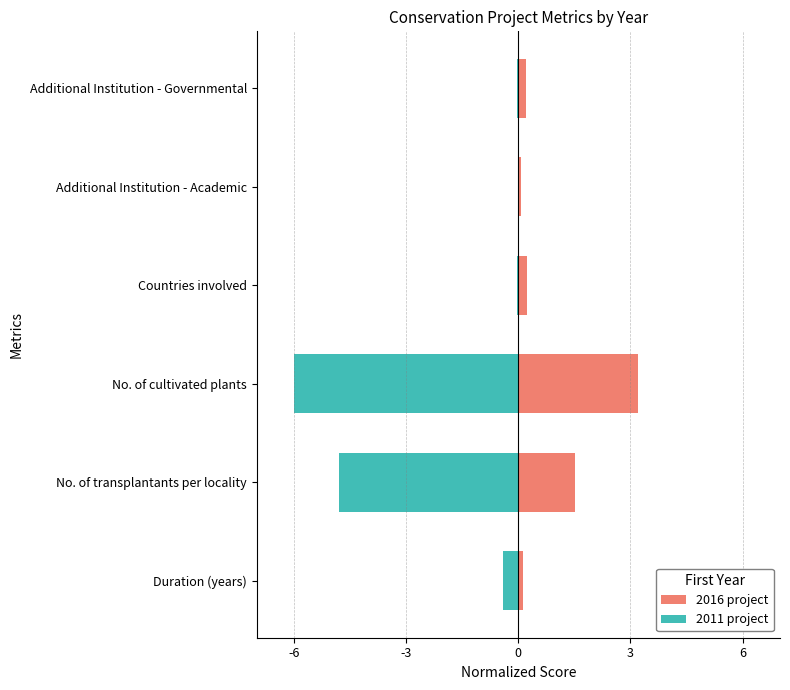

What is the sum of the 2016 project values at No. of cultivated plants and No. of transplantants per locality?

4.7